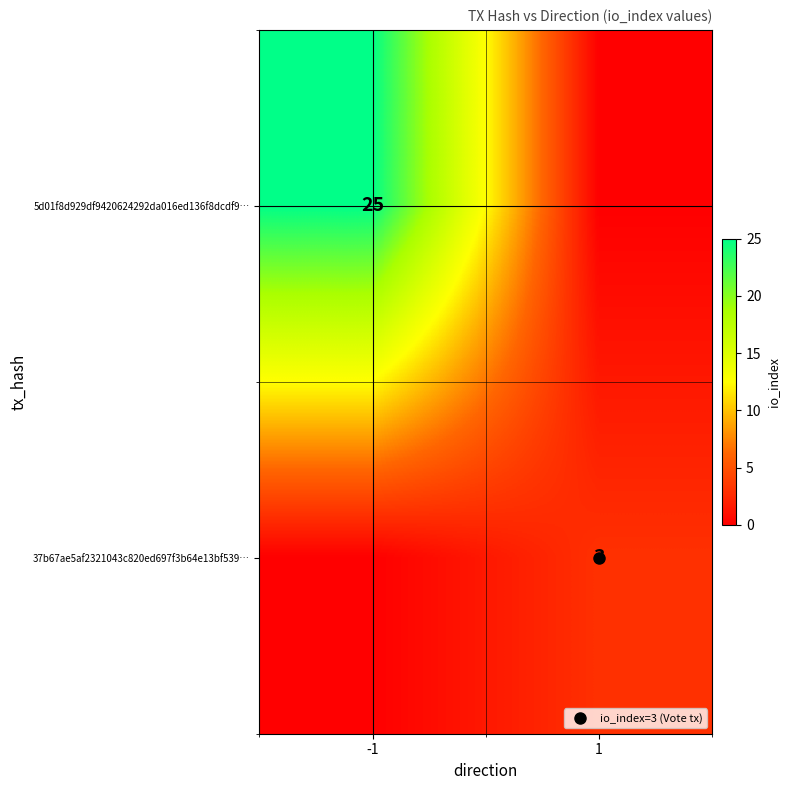

Between -1 and 1, which is larger?

-1